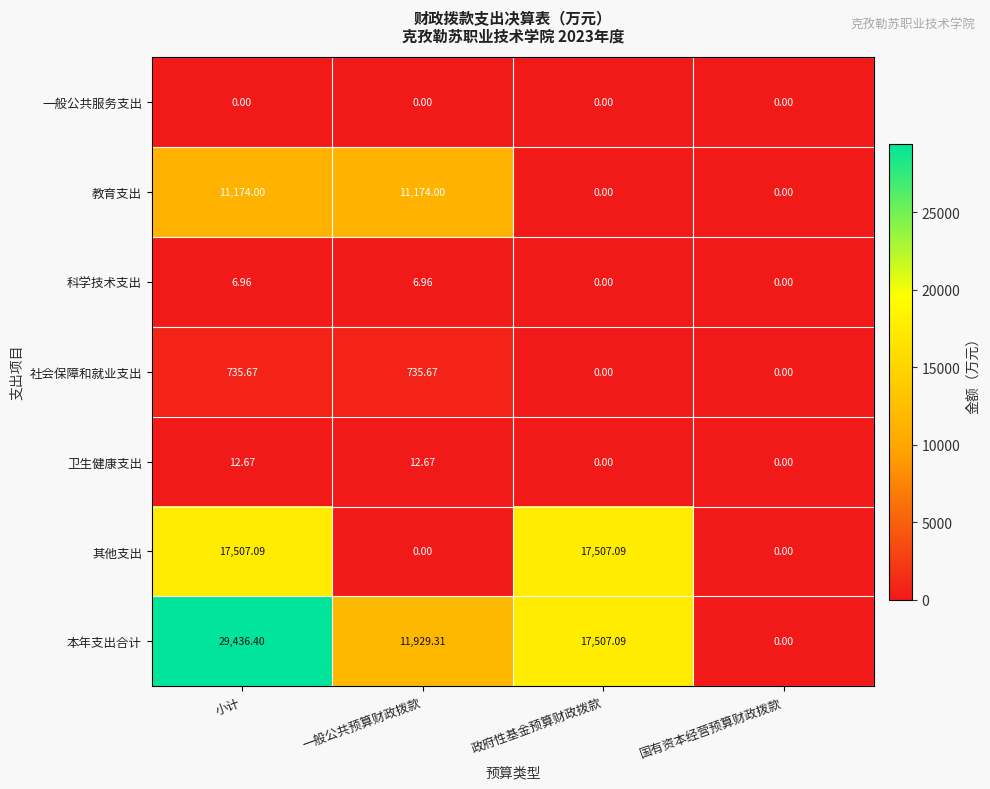

Which label corresponds to the largest value in the chart?

小计